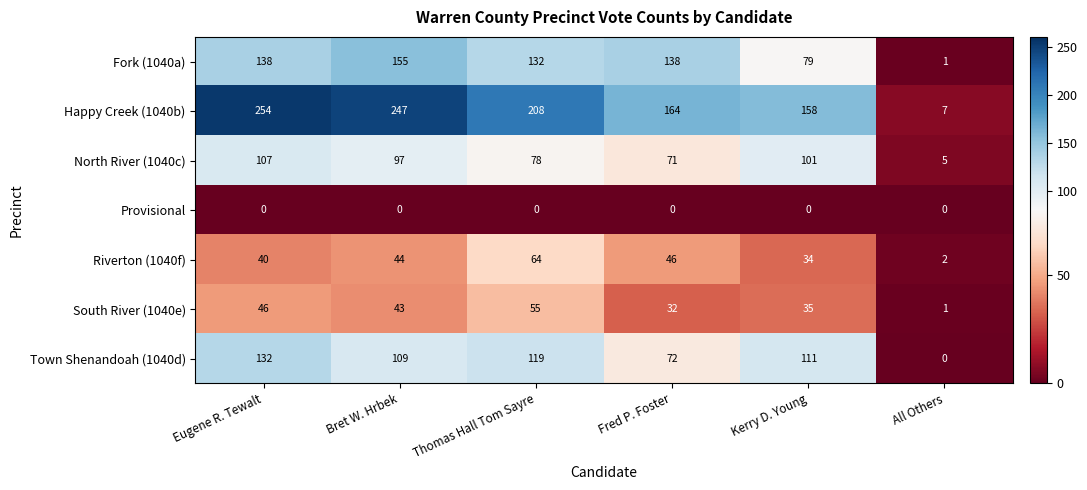

Which series has the widest spread of values?

Happy Creek (1040b)